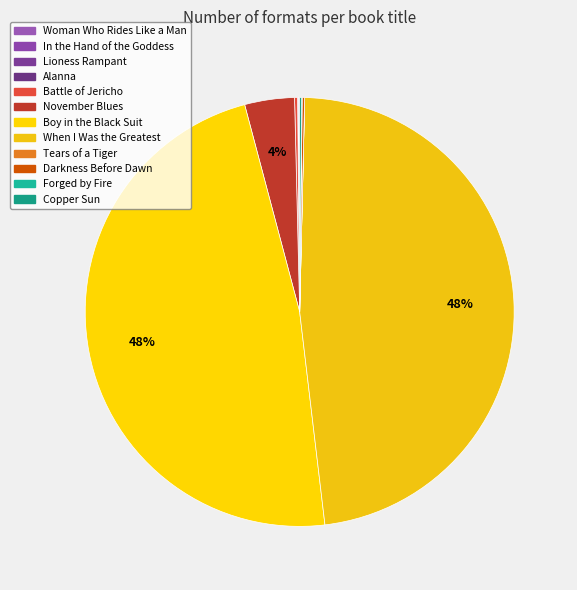

What is the ratio of the value at Forged by Fire to the value at Battle of Jericho?

0.2